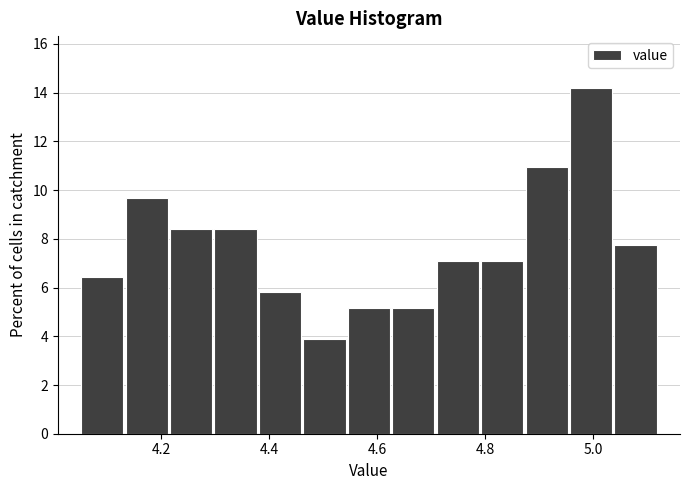

Which range on the x-axis has the tallest bar?

4.96 to 5.04